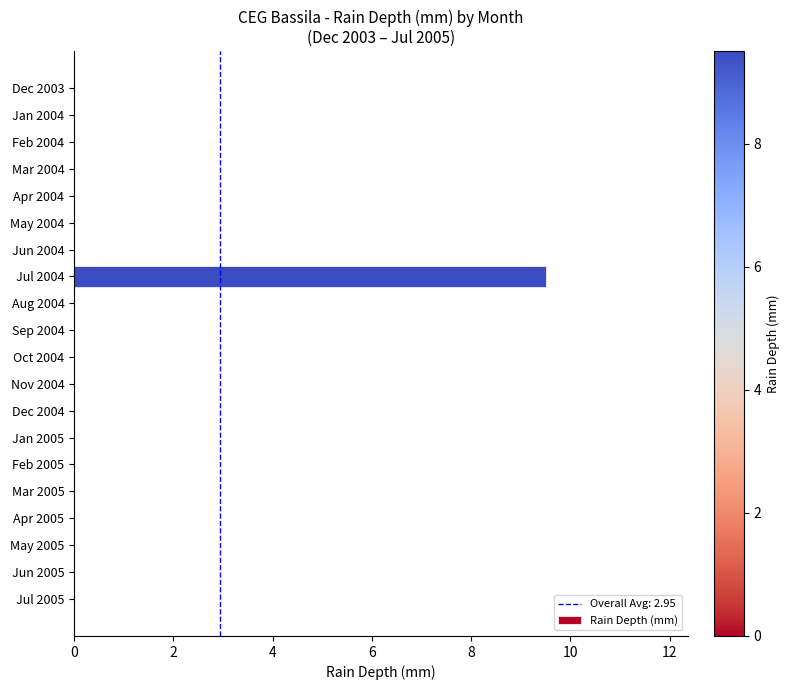

What is the sum of all values?

9.5